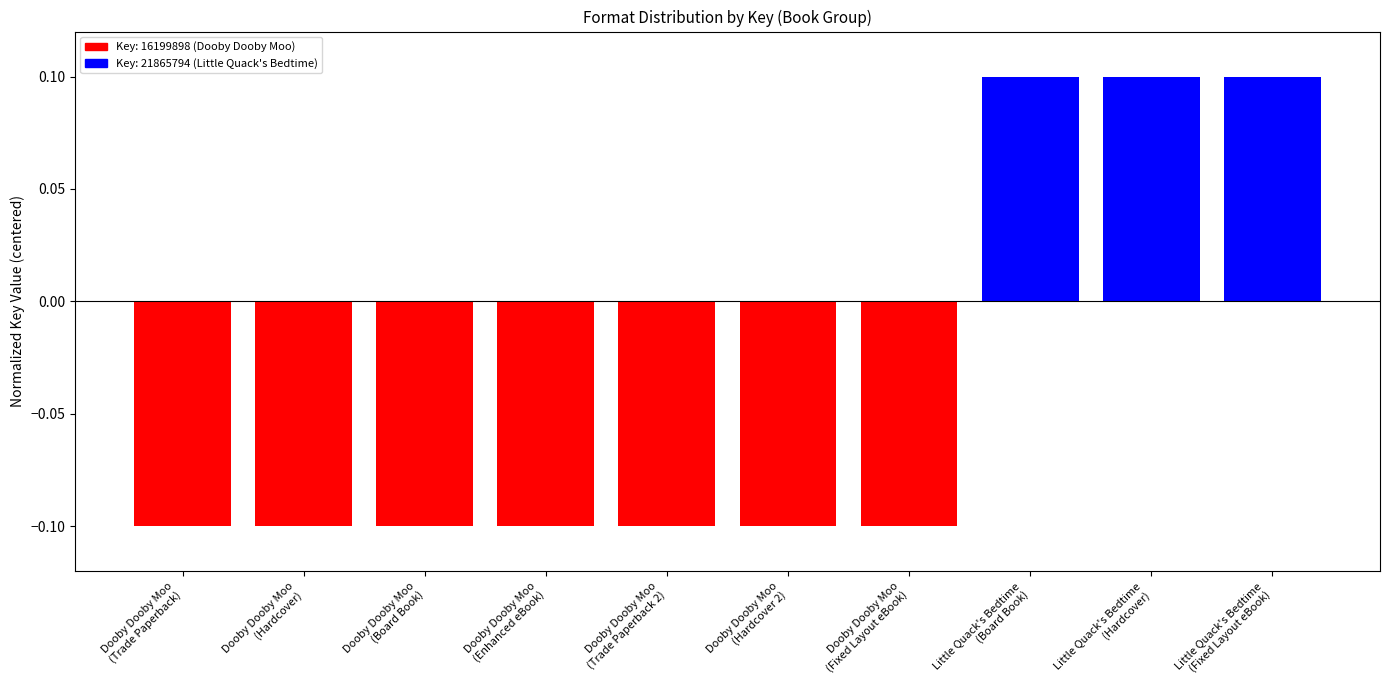

Reading left to right, what are all the values shown in this chart?

Dooby Dooby Moo
(Trade Paperback)=-0.1	Dooby Dooby Moo
(Hardcover)=-0.1	Dooby Dooby Moo
(Board Book)=-0.1	Dooby Dooby Moo
(Enhanced eBook)=-0.1	Dooby Dooby Moo
(Trade Paperback 2)=-0.1	Dooby Dooby Moo
(Hardcover 2)=-0.1	Dooby Dooby Moo
(Fixed Layout eBook)=-0.1	Little Quack's Bedtime
(Board Book)=0.1	Little Quack's Bedtime
(Hardcover)=0.1	Little Quack's Bedtime
(Fixed Layout eBook)=0.1